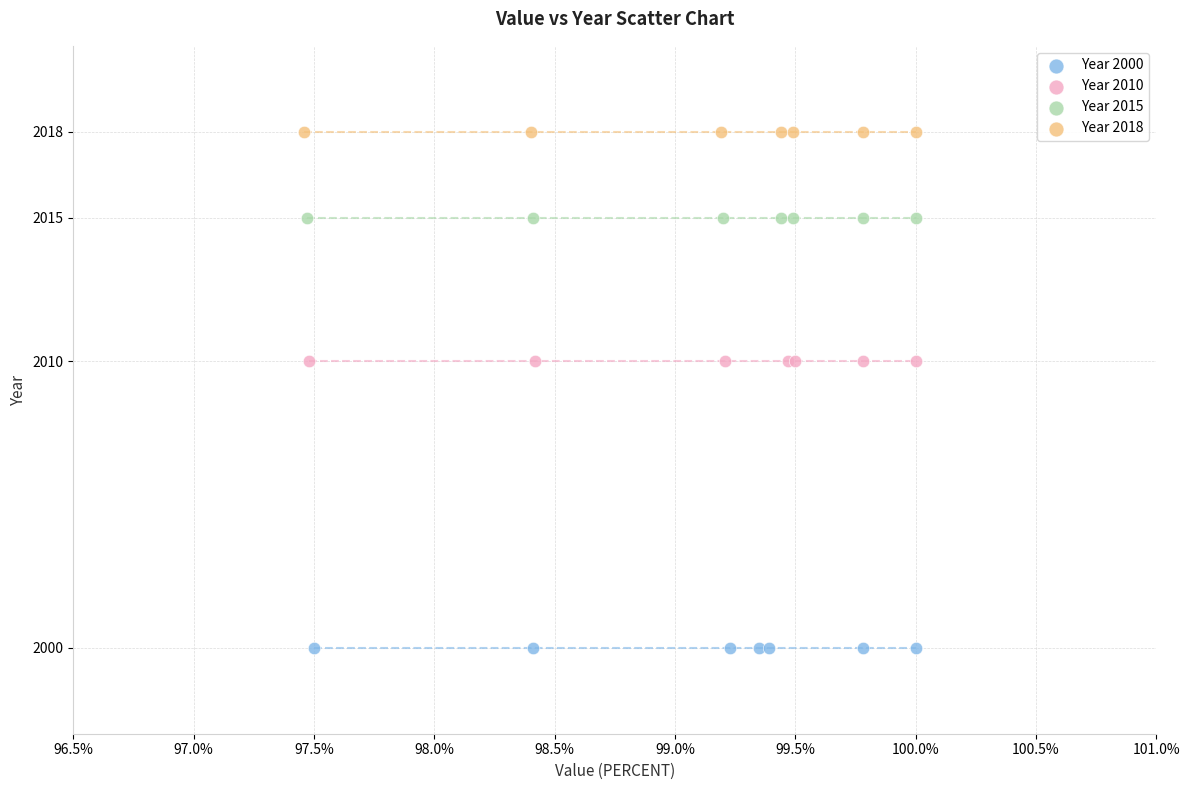

Which series contains the lowest Y value?

Year 2000